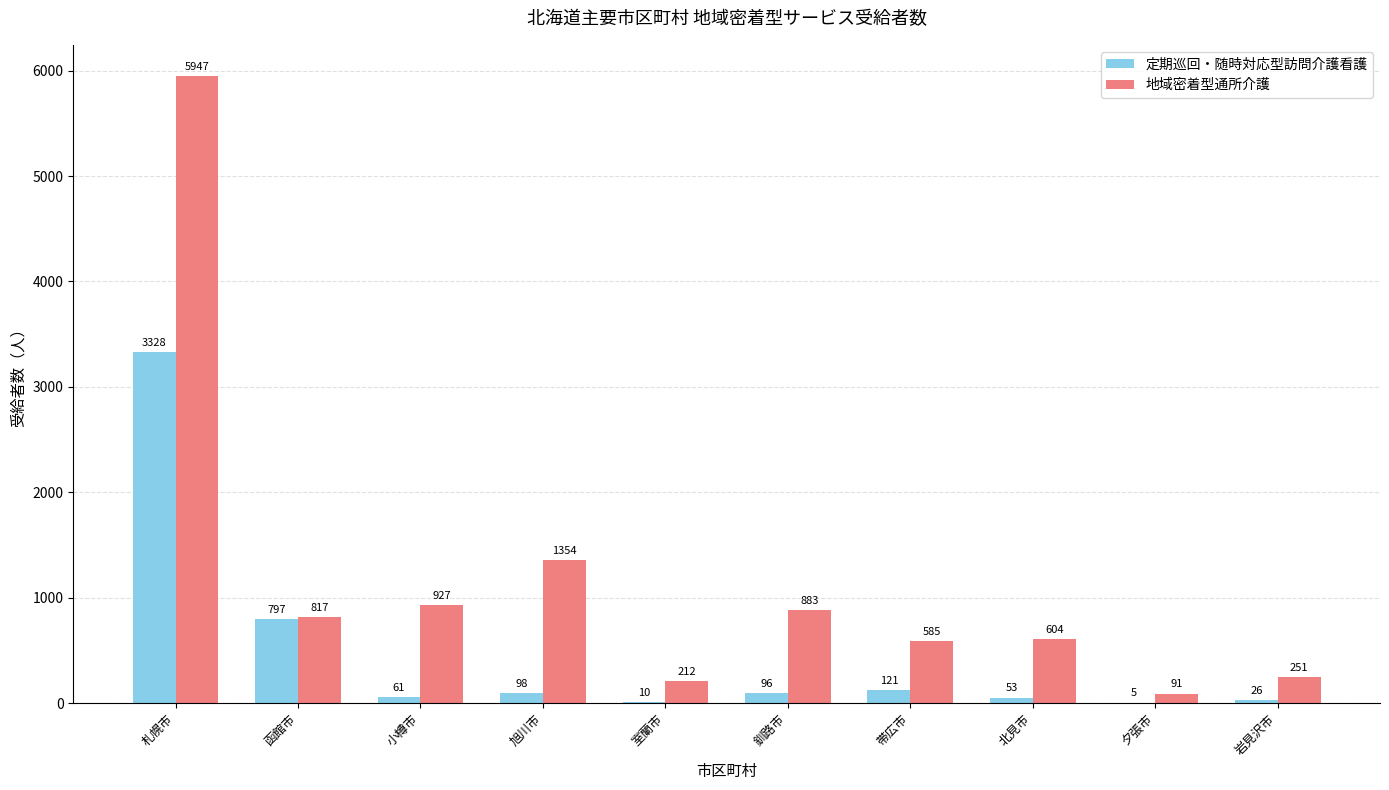

What is the highest value of the 定期巡回・随時対応型訪問介護看護 series?

3328